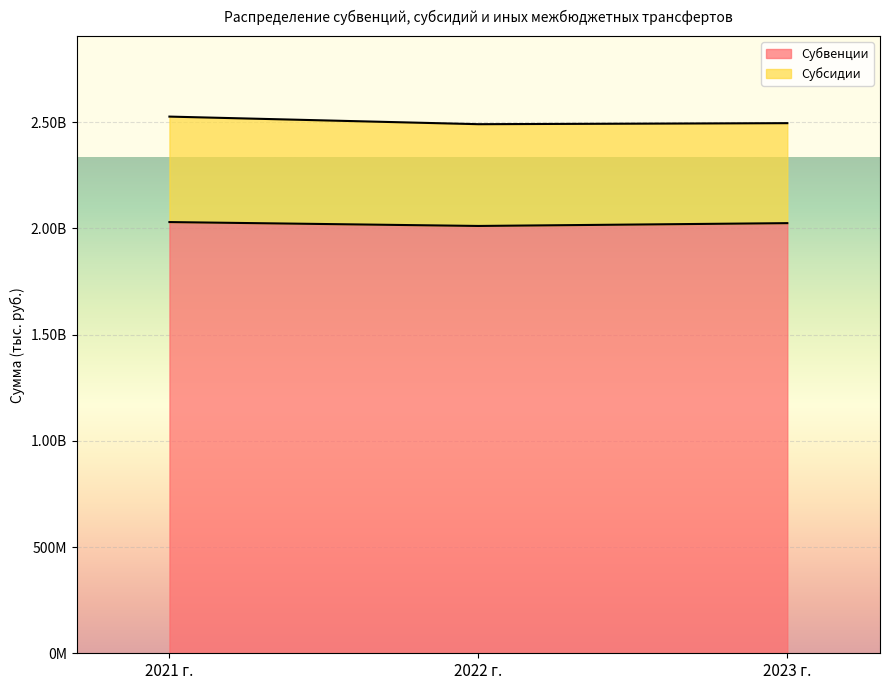

Rank the categories by value from lowest to highest.

2022 г., 2023 г., 2021 г.